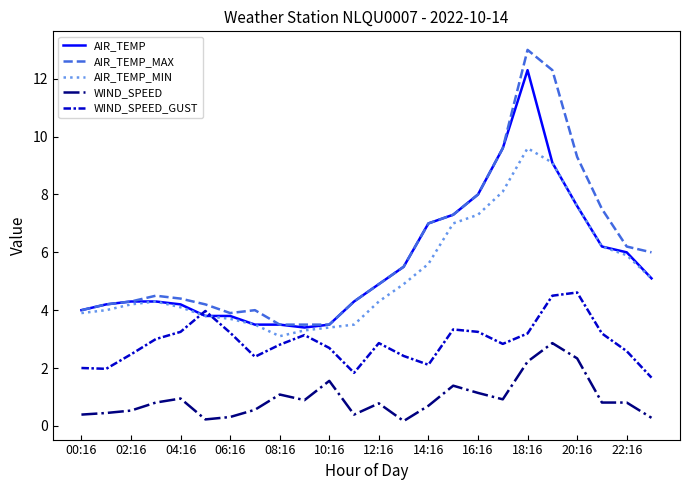

Count the number of categories in the chart.

24